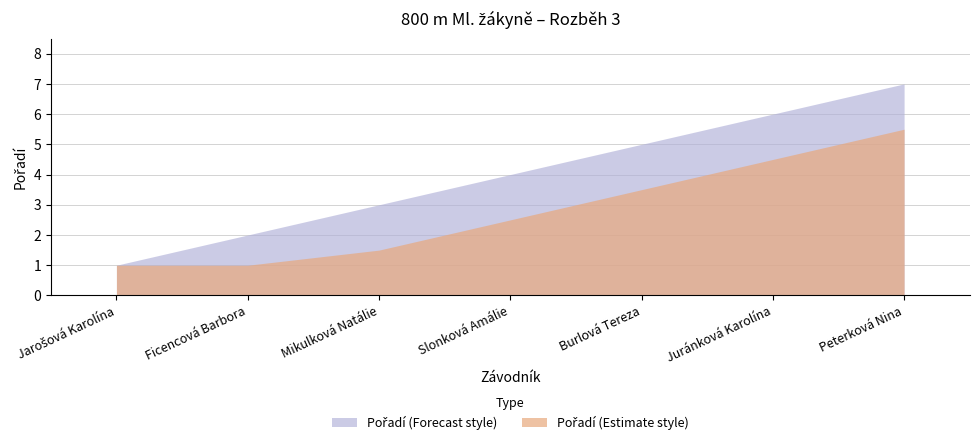

True or false: the data shows 5 at Burlová Tereza.

True